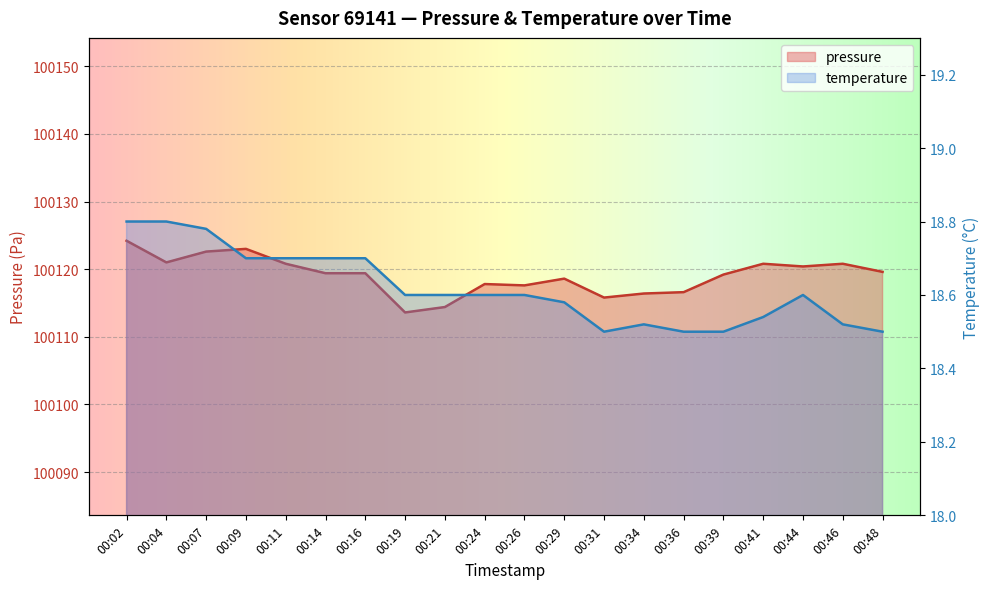

True or false: temperature and pressure intersect in this chart.

False